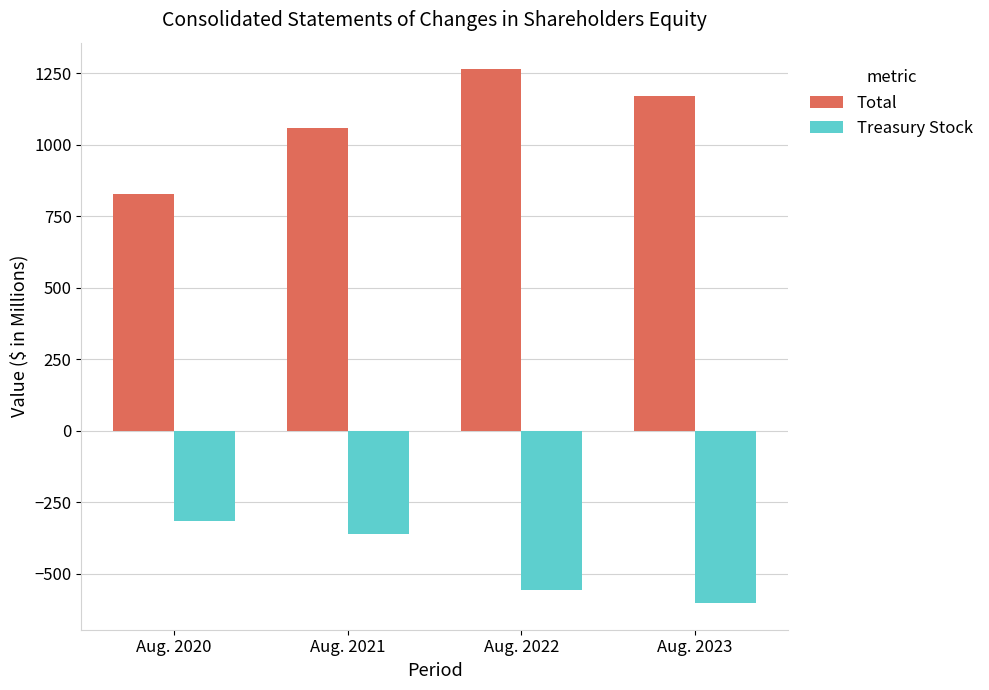

Are the bars horizontal?

No